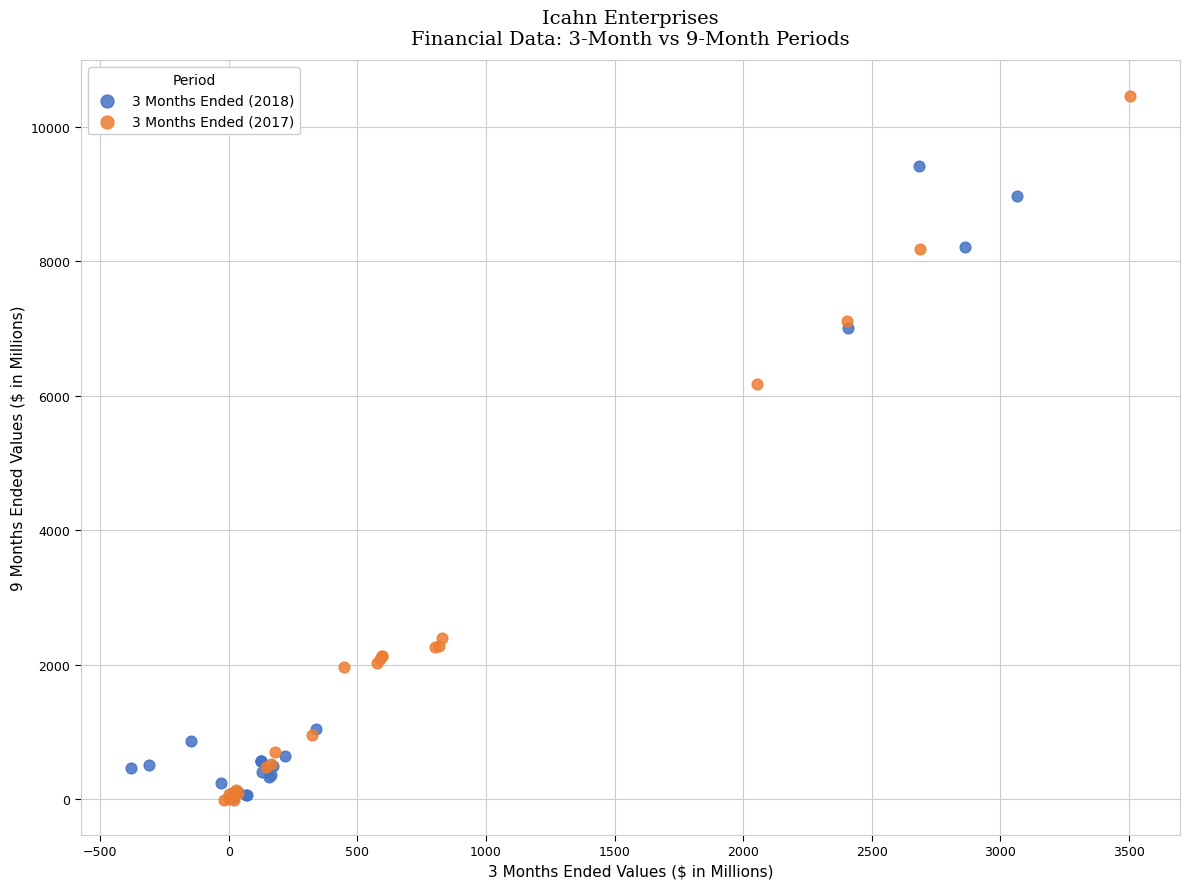

Which series has the widest spread of Y values?

3 Months Ended (2017)